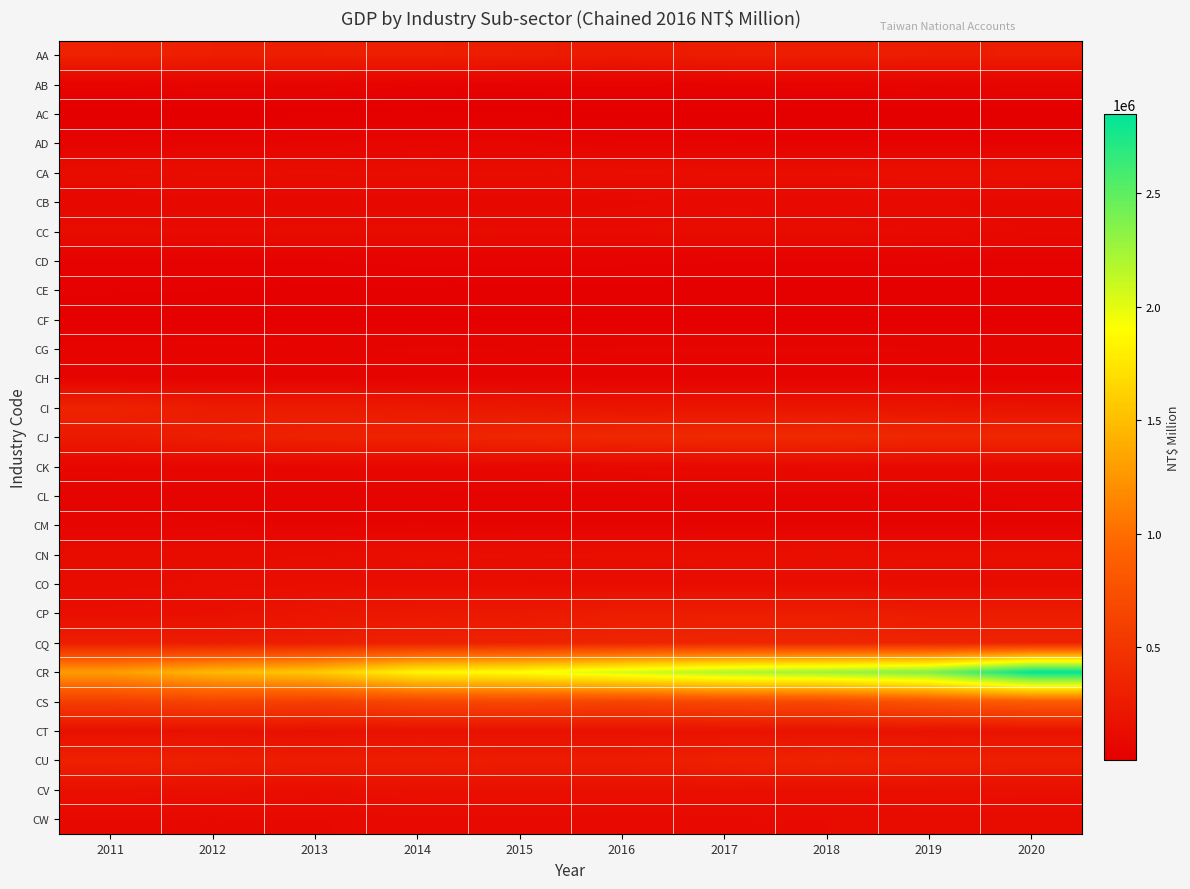

At how many categories does at least one series exceed 547194?

10